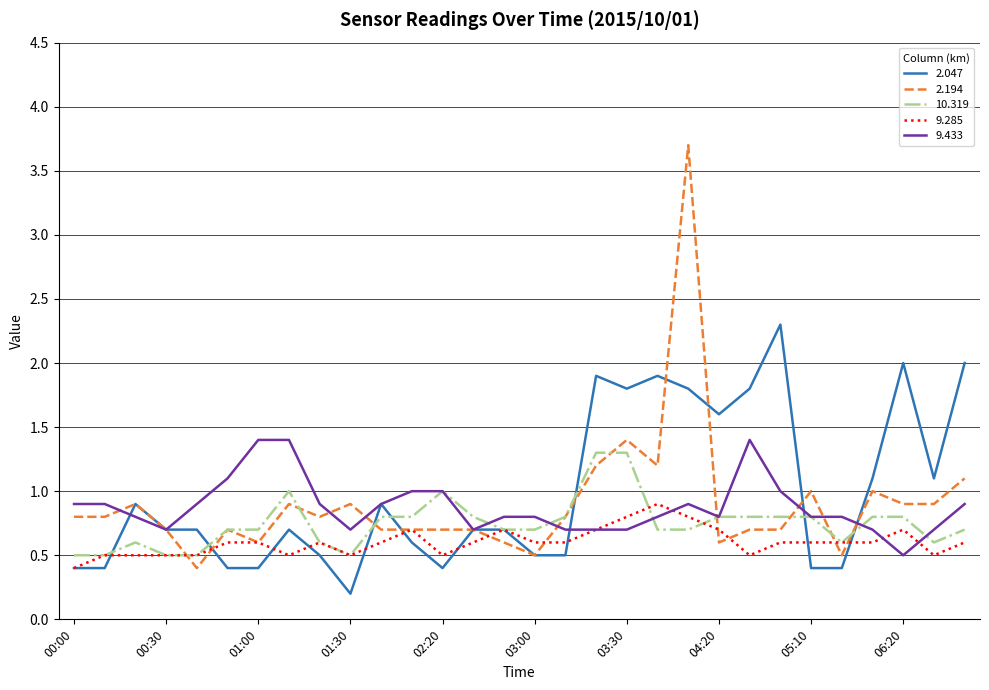

What is the average value of the 9.285 series?

0.6